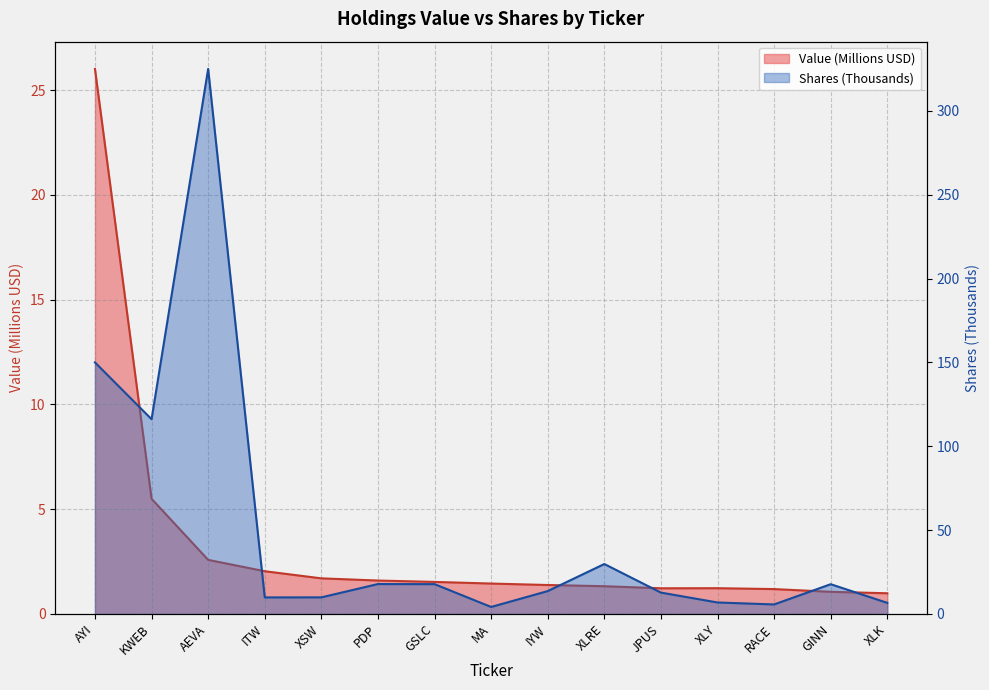

Count the number of categories in the chart.

15